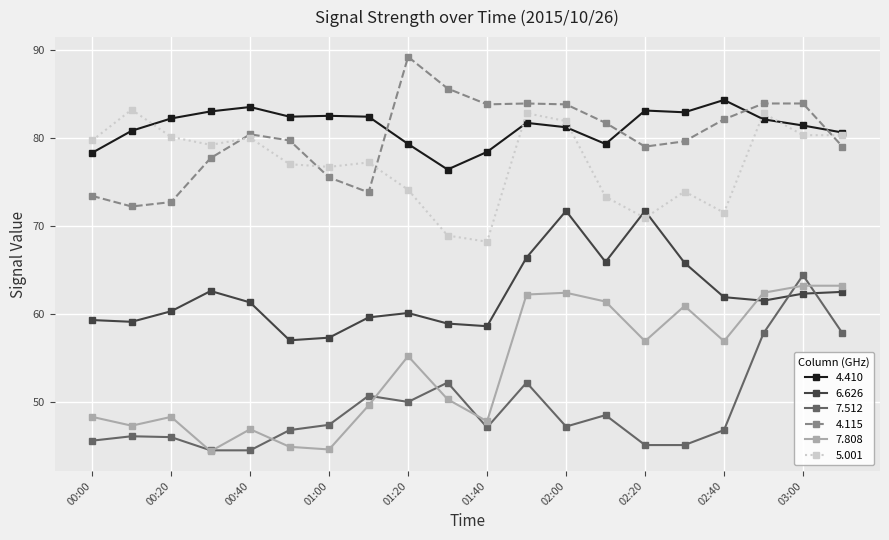

What is the minimum value for 5.001?

68.2